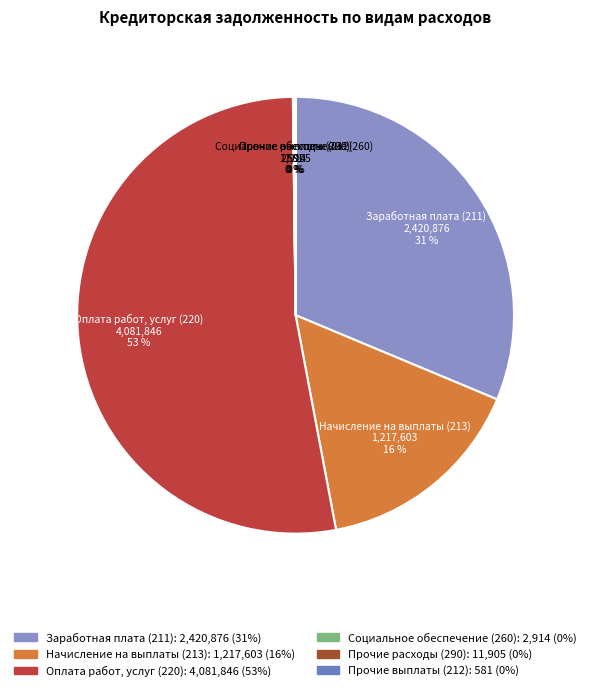

Is it true that Начисление на выплаты (213) is 22% of the pie?

False